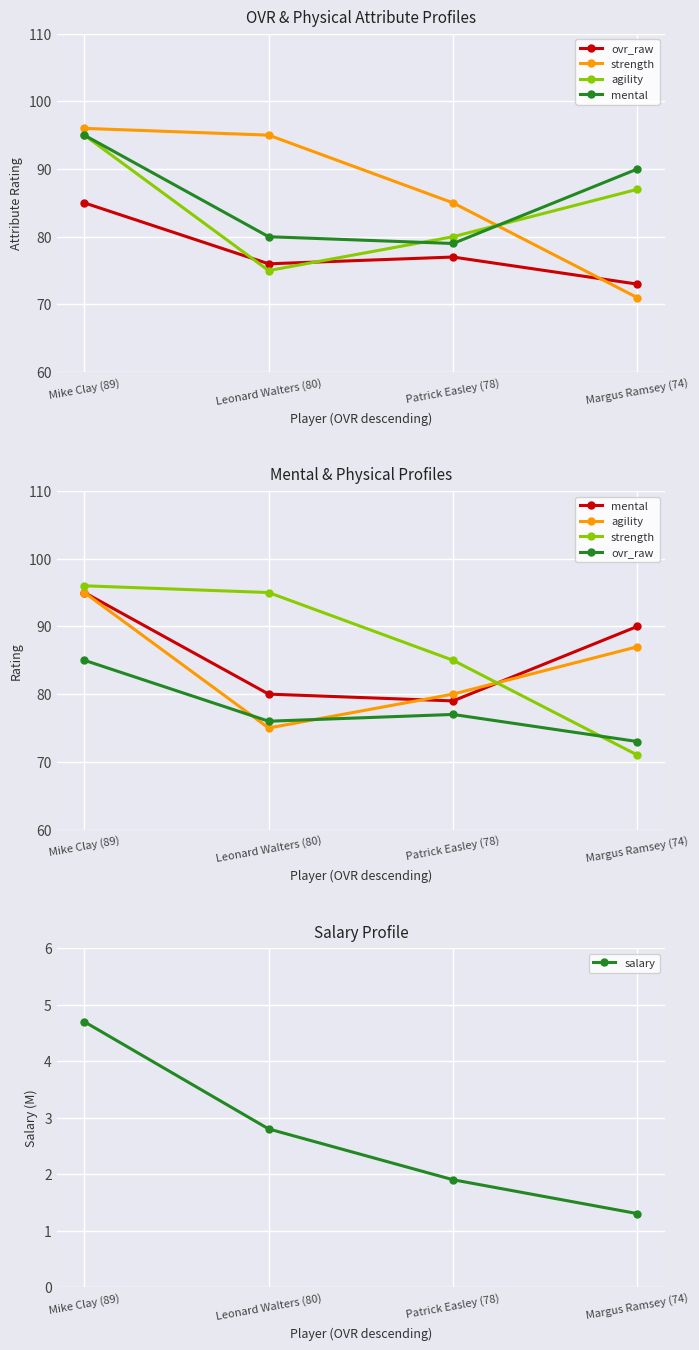

What are all the series names shown in the legend?

ovr_raw, strength, agility, mental, salary